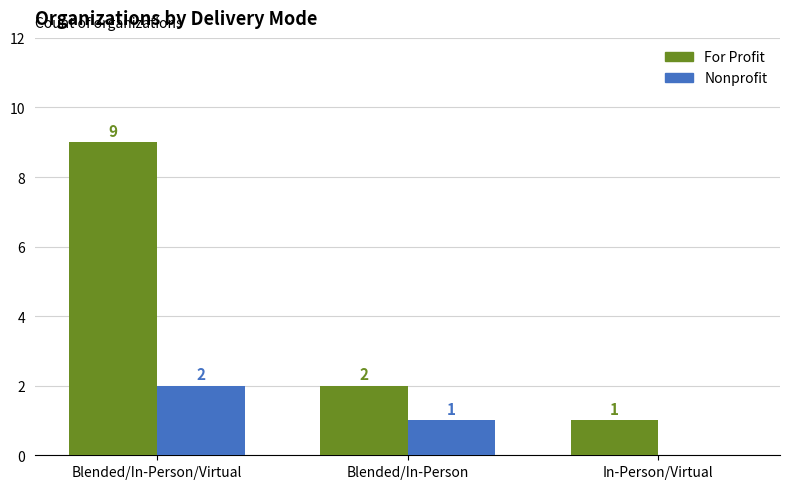

True or false: For Profit has a value of 2 at In-Person/Virtual.

False